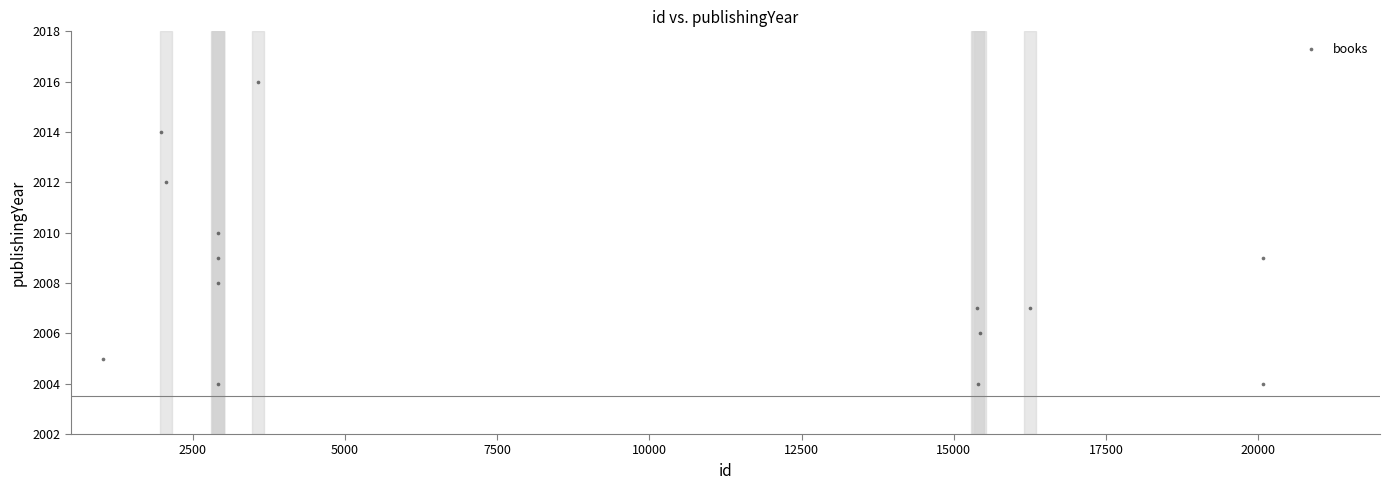

What is the range of Y values (max minus min)?

12